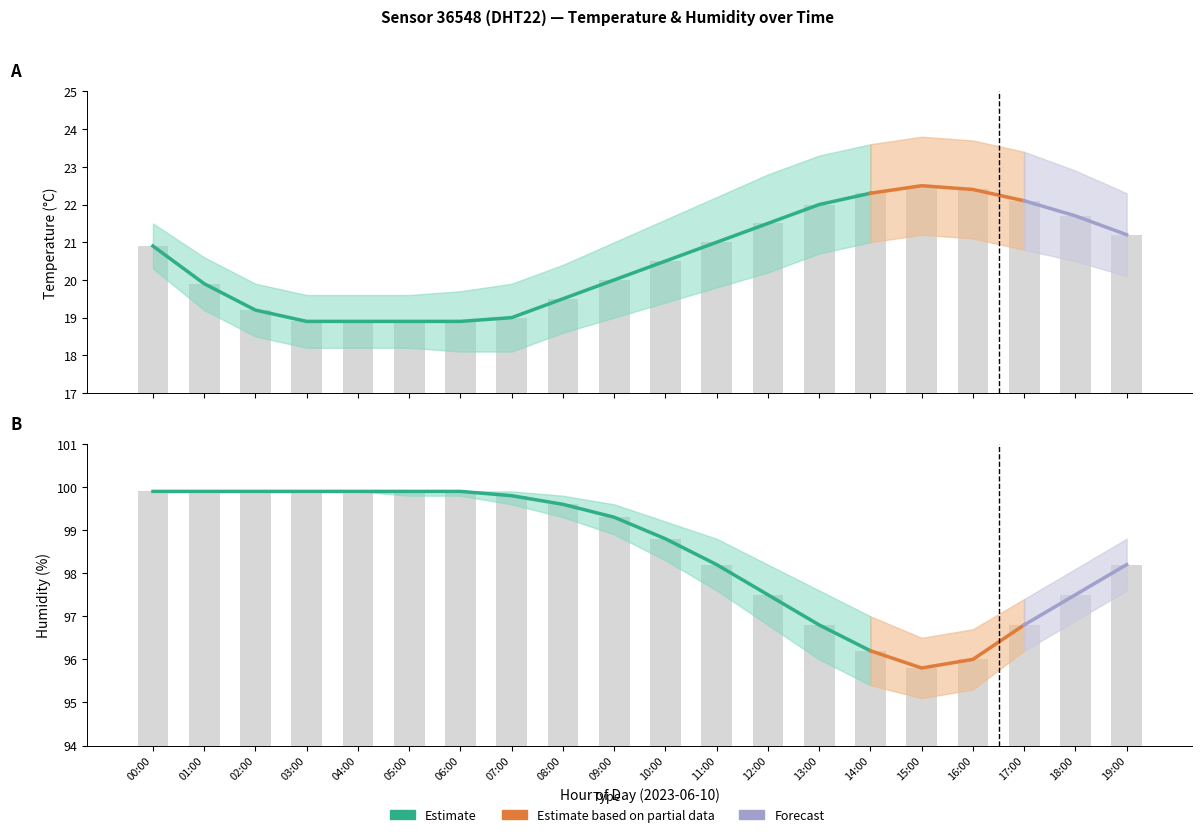

Which has a higher value, 03:00 or 00:00?

00:00